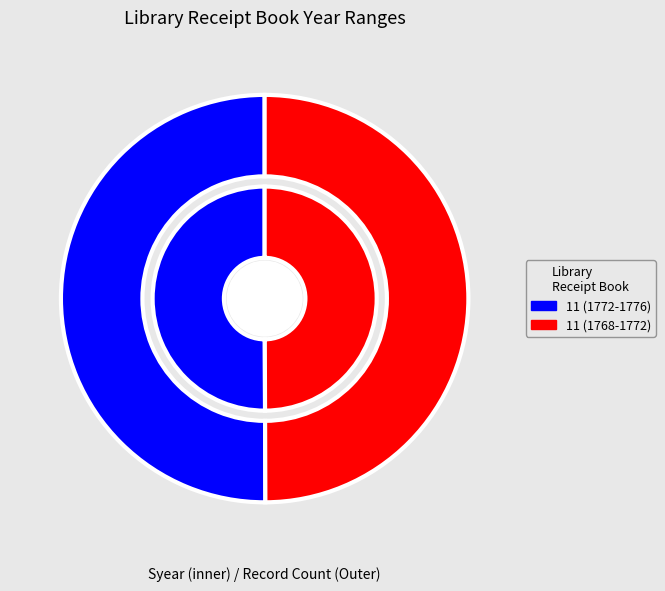

Rank the categories by value from lowest to highest.

11 (1768-1772), 11 (1772-1776)